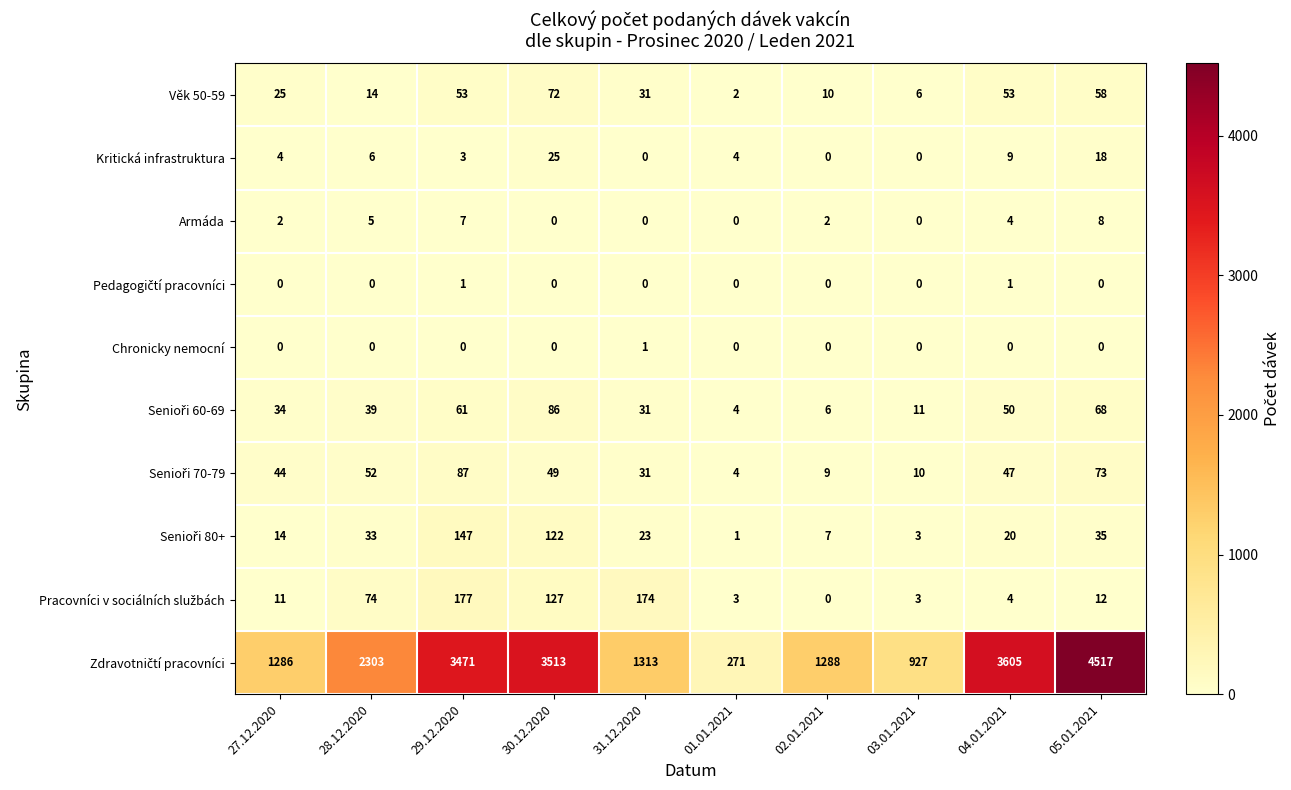

What is the total value across all series at 31.12.2020?

1604